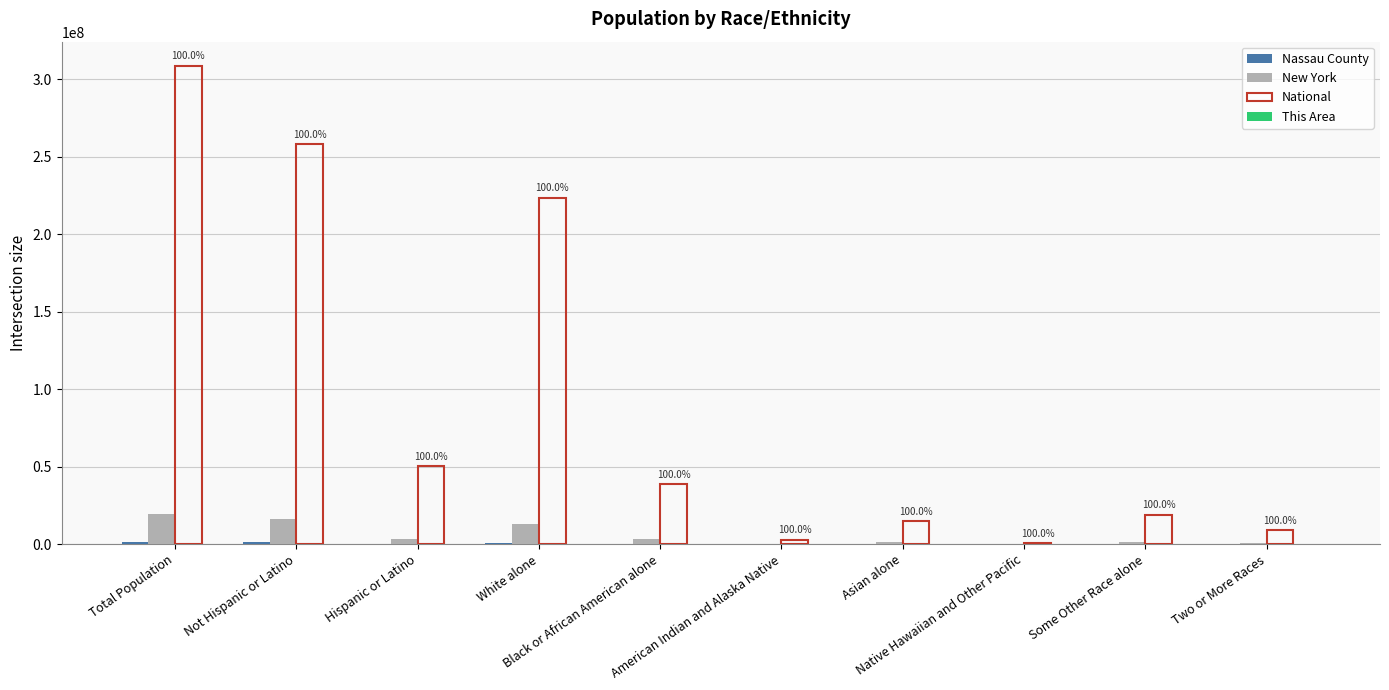

Which series has the largest total across all categories?

National